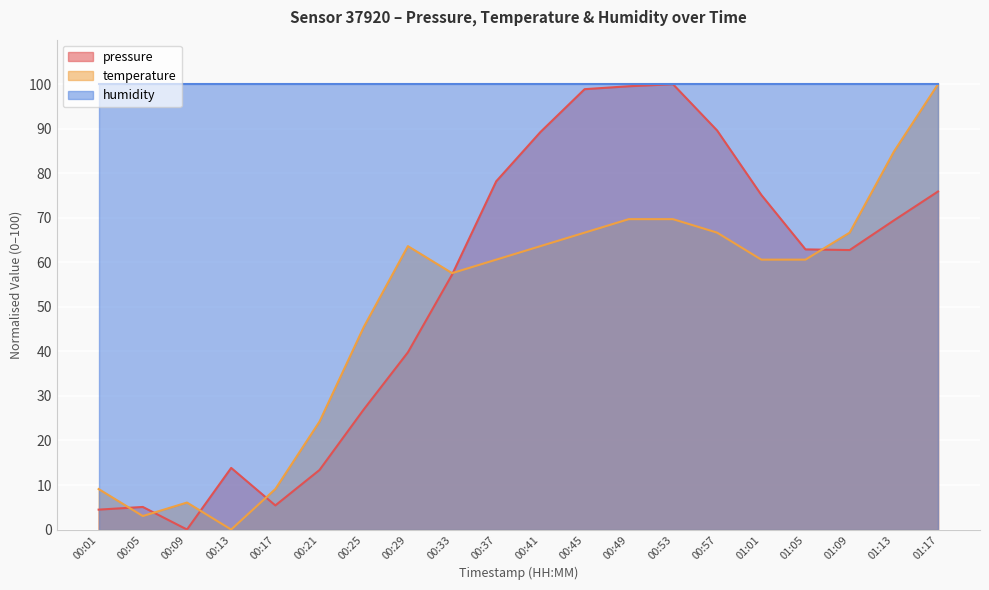

The temperature series shows 66.7 at 01:09. True or false?

True